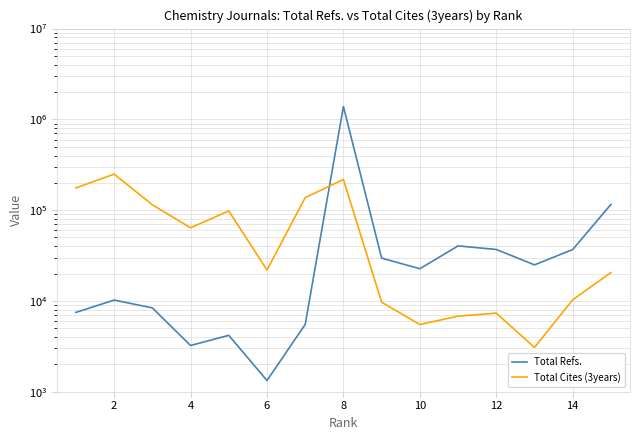

The value of Total Cites (3years) at 10 is 11701. True or false?

False